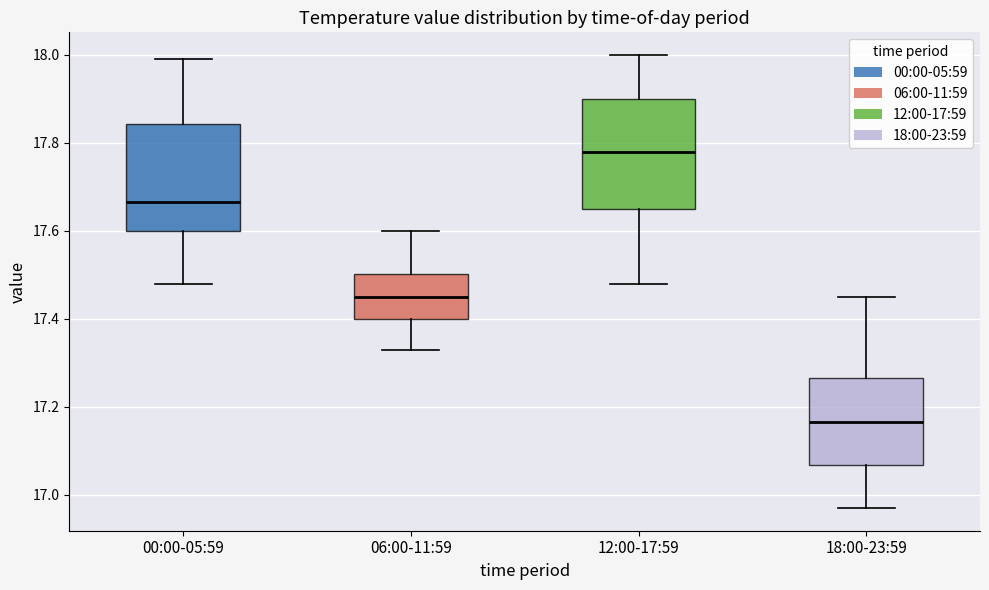

Which box's median line is the highest?

12:00-17:59